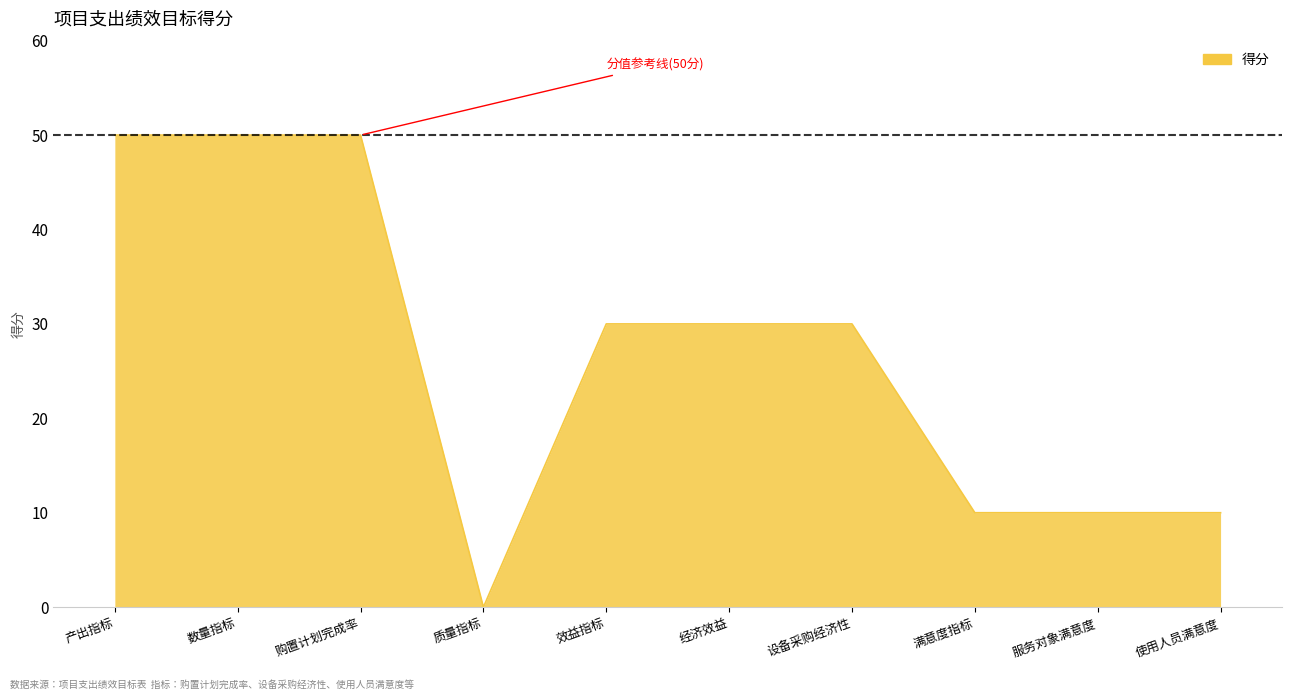

The chart shows a value of 46 at 效益指标. True or false?

False